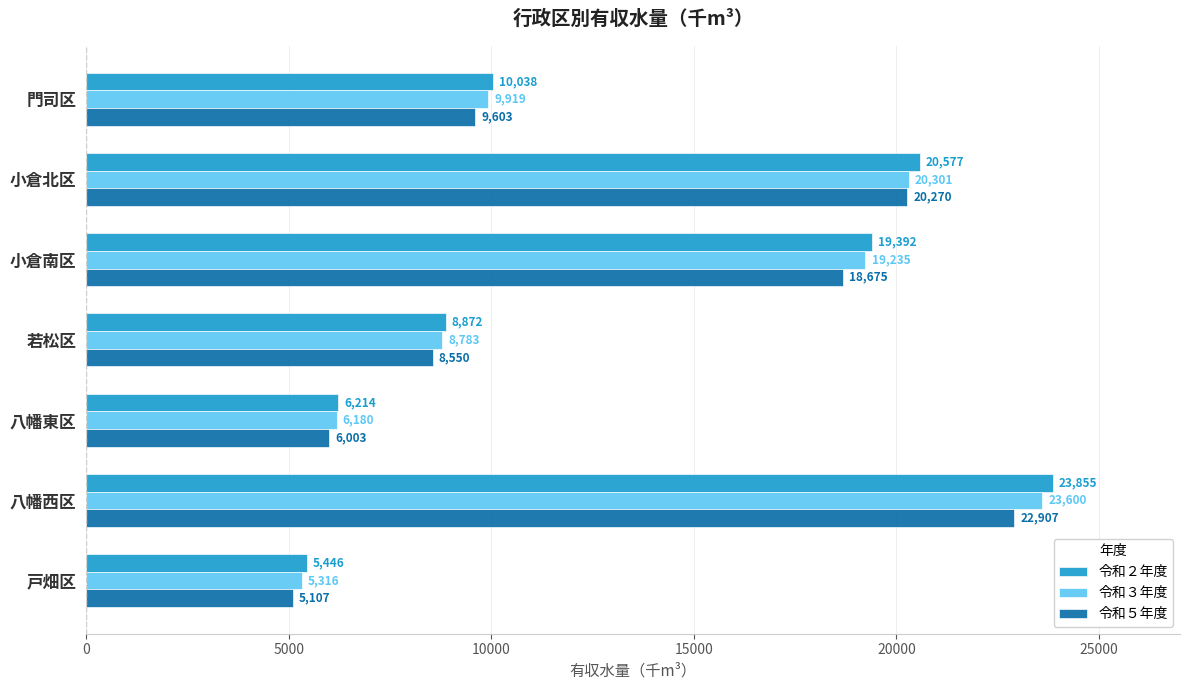

What is the difference between the second highest and minimum values in the 令和３年度 series?

14985.0